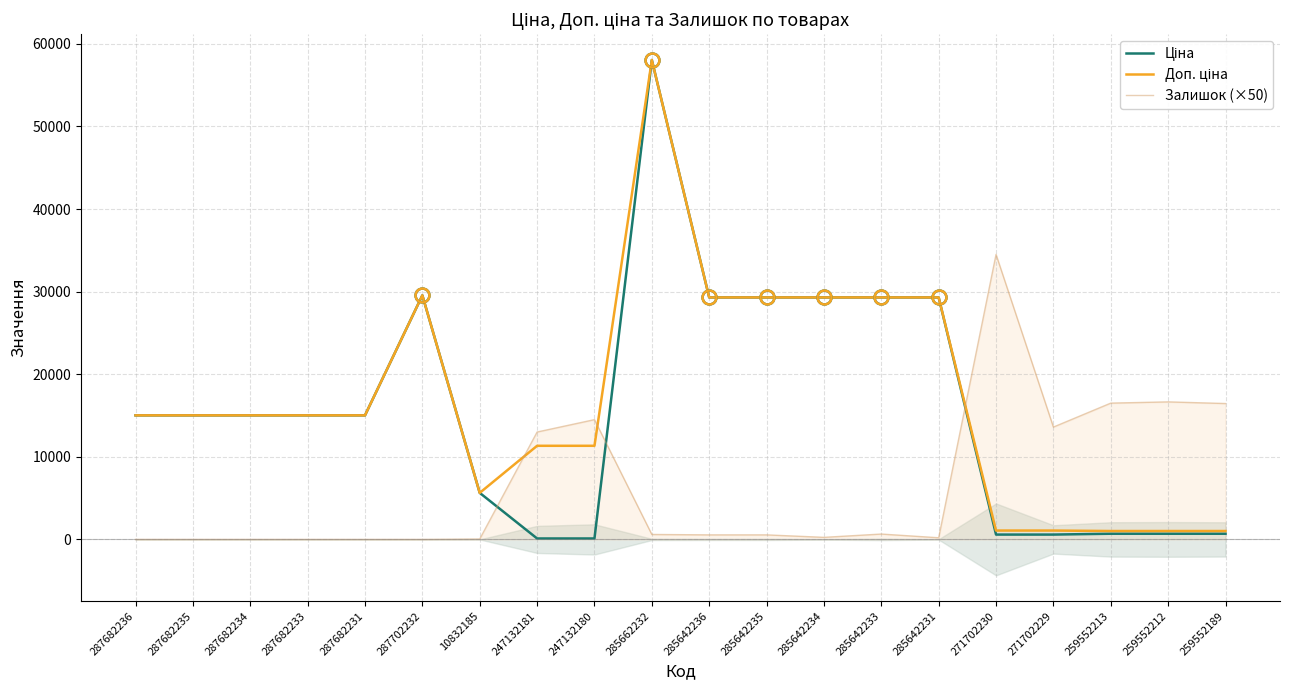

What are all the series names shown in the legend?

Ціна, Доп. ціна, Залишок (×50)